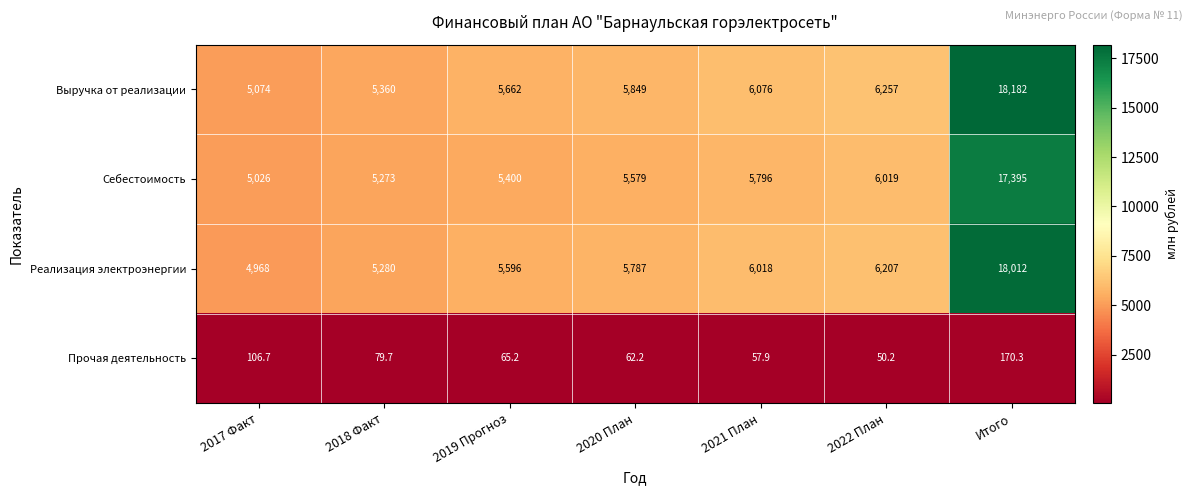

What is the difference between the Выручка от реализации values at 2022 План and 2019 Прогноз?

595.0